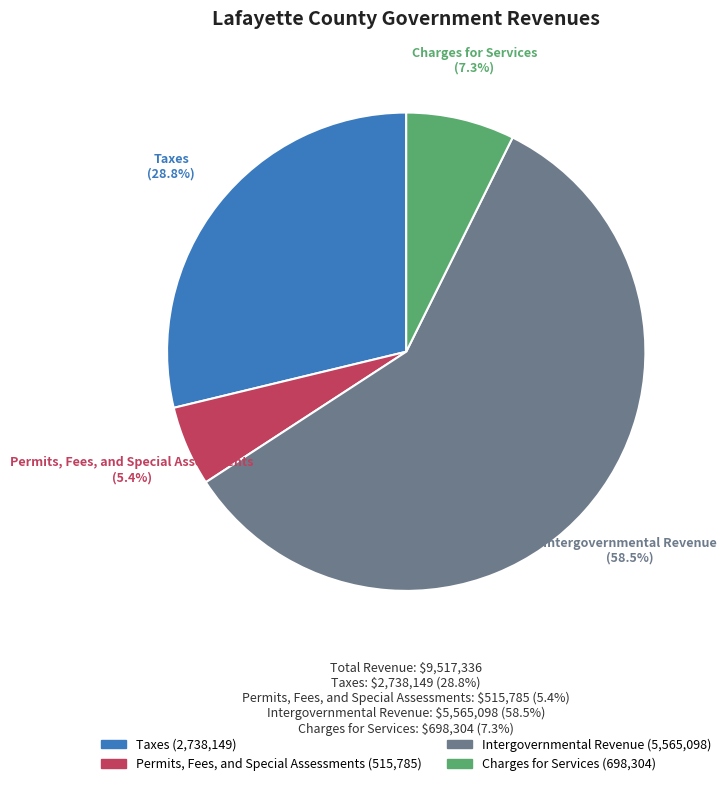

How many segments does this pie chart have?

4